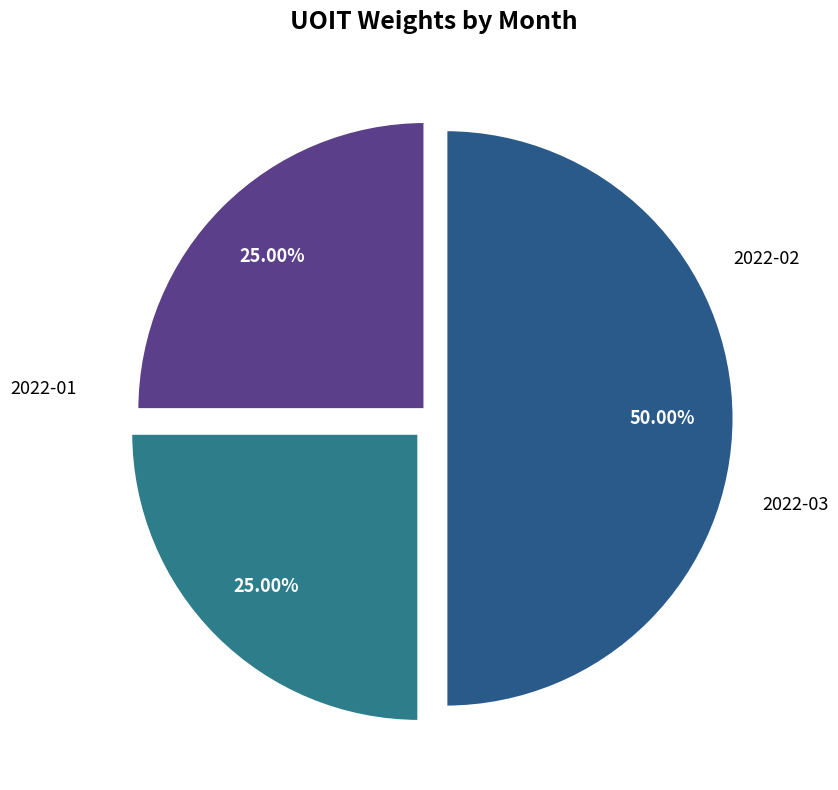

Is there any slice that represents more than half of the pie?

No